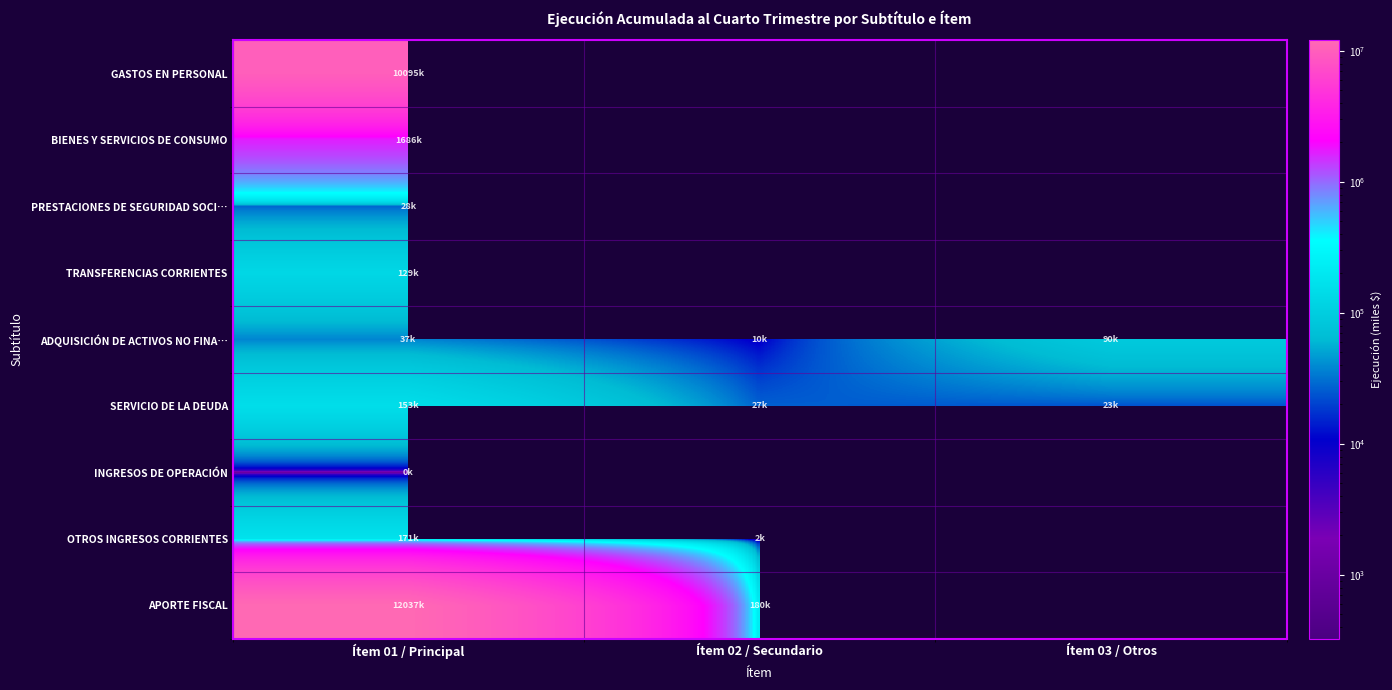

The value of APORTE FISCAL at Ítem 02 / Secundario is 44862.0. True or false?

False